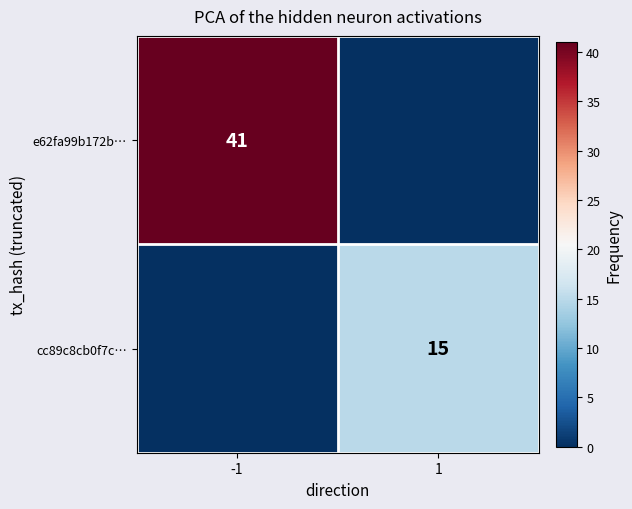

Is it true that e62fa99b172b… equals 41 at -1?

True